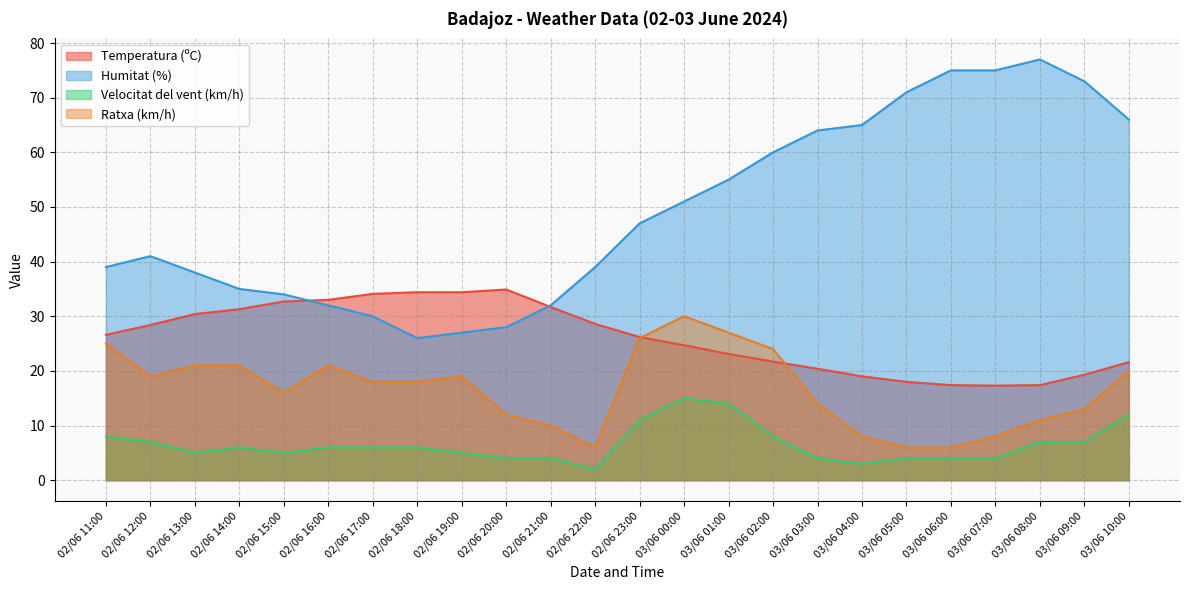

What is the average value of the Humitat (%) series?

49.2